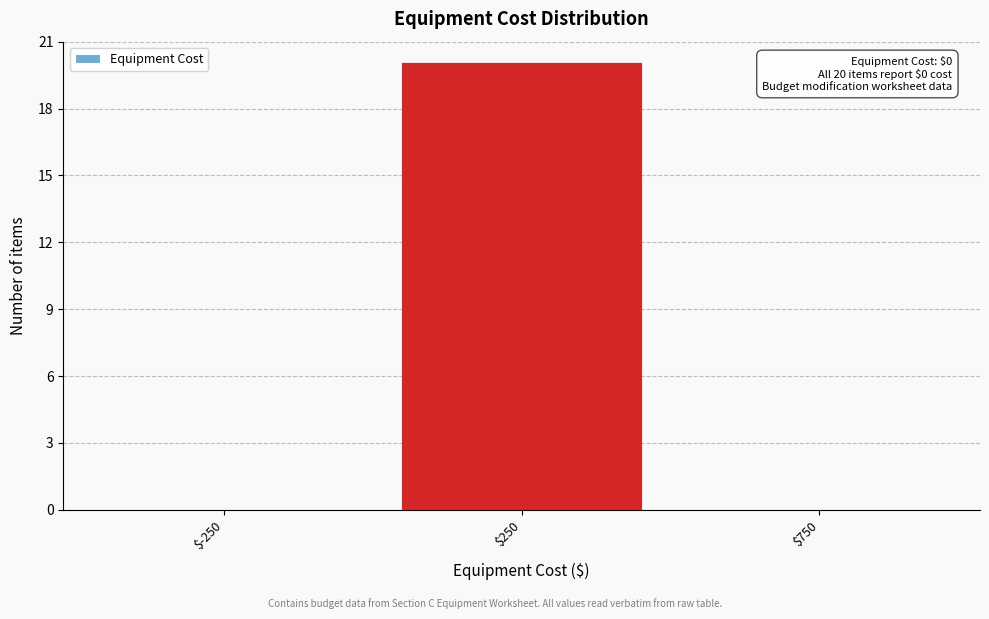

Which range on the x-axis has the tallest bar?

0 to 500